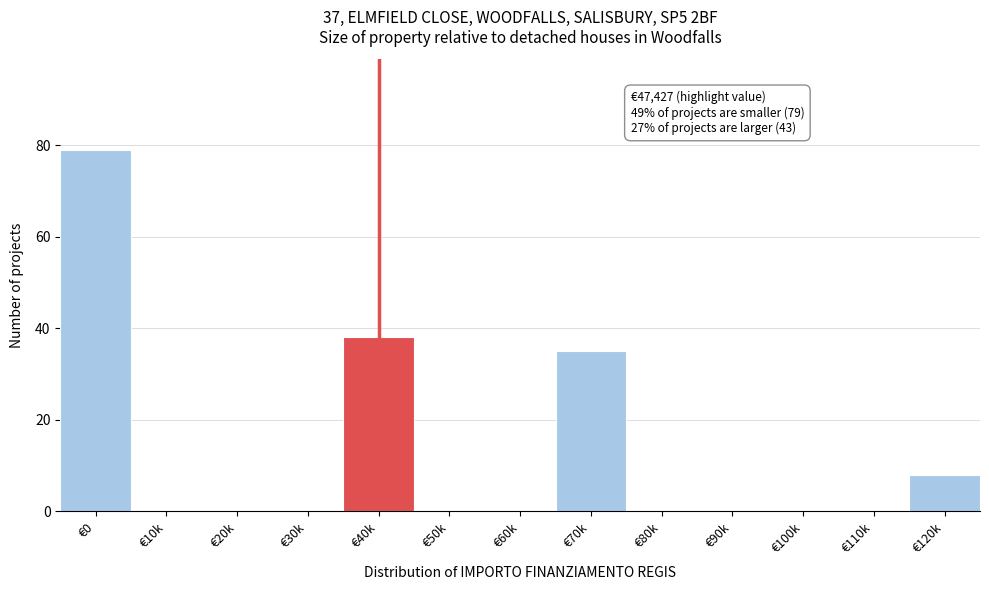

Approximately how many times larger is the value at €70k compared to €120k?

4.4